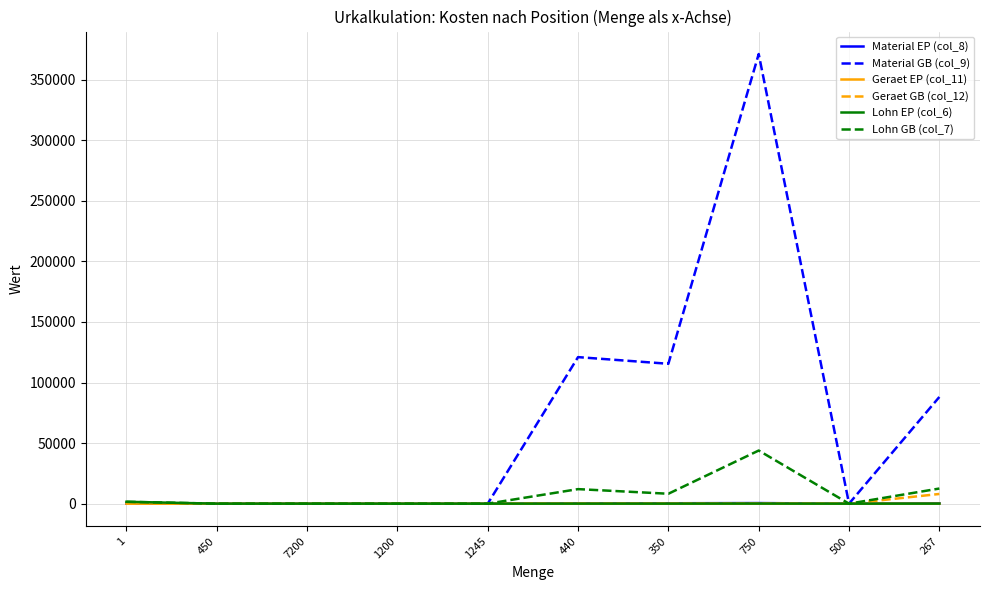

The value of Geraet GB (col_12) at 500 is 0.0. True or false?

True